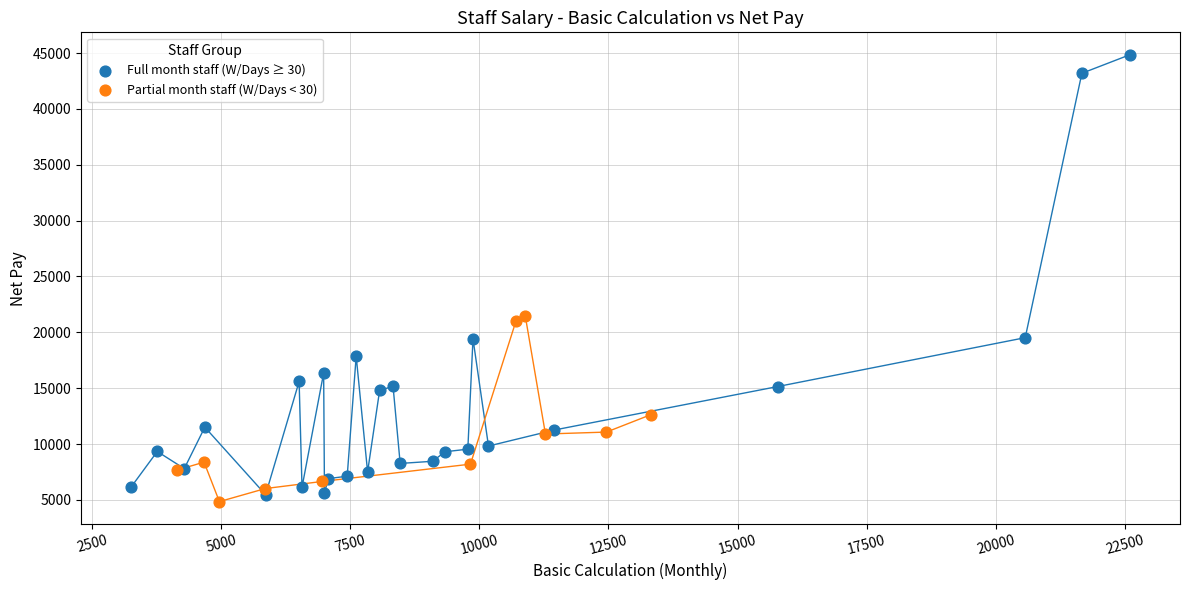

Which series contains the highest Y value?

Full month staff (W/Days ≥ 30)